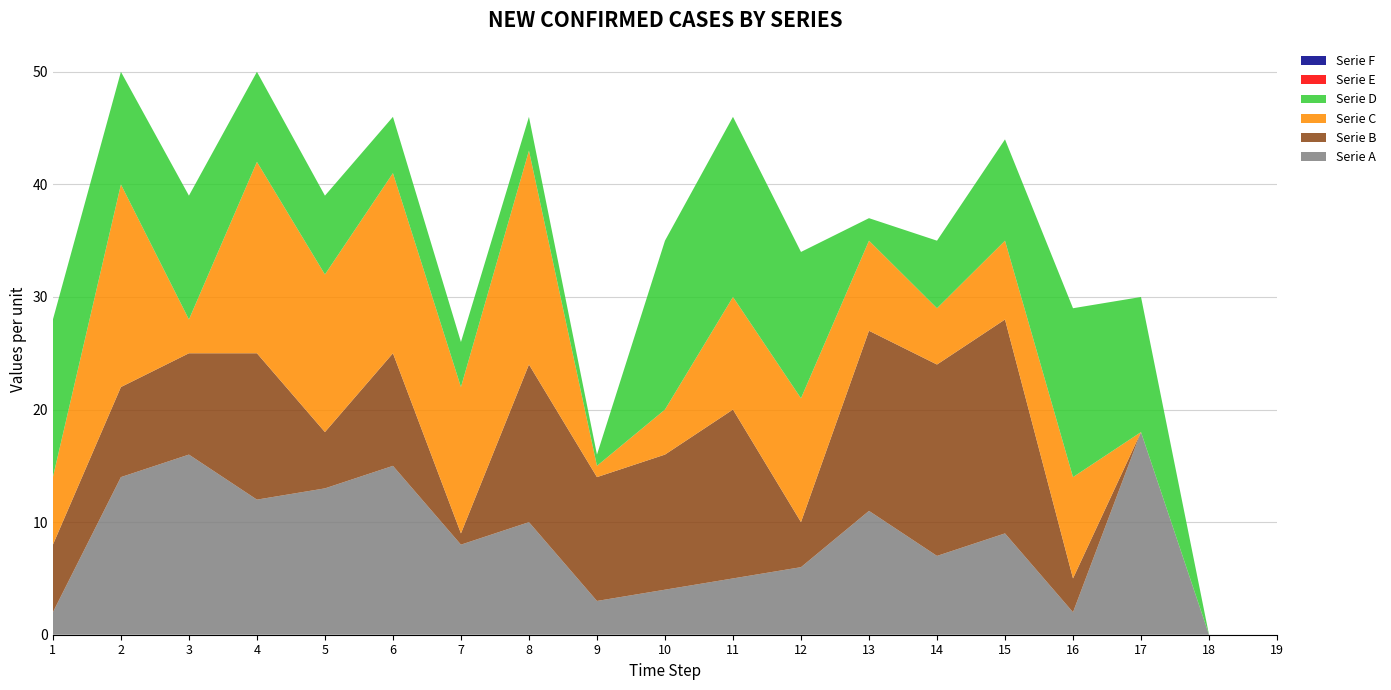

Reading left to right, extract all data points from this chart.

Serie A: 1=2	2=14	3=16	4=12	5=13	6=15	7=8	8=10	9=3	10=4	11=5	12=6	13=11	14=7	15=9	16=2	17=18	18=0	19=0
Serie B: 1=6	2=8	3=9	4=13	5=5	6=10	7=1	8=14	9=11	10=12	11=15	12=4	13=16	14=17	15=19	16=3	17=0	18=0	19=0
Serie C: 1=6	2=18	3=3	4=17	5=14	6=16	7=13	8=19	9=1	10=4	11=10	12=11	13=8	14=5	15=7	16=9	17=0	18=0	19=0
Serie D: 1=14	2=10	3=11	4=8	5=7	6=5	7=4	8=3	9=1	10=15	11=16	12=13	13=2	14=6	15=9	16=15	17=12	18=0	19=0
Serie E: 1=0	2=0	3=0	4=0	5=0	6=0	7=0	8=0	9=0	10=0	11=0	12=0	13=0	14=0	15=0	16=0	17=0	18=0	19=0
Serie F: 1=0	2=0	3=0	4=0	5=0	6=0	7=0	8=0	9=0	10=0	11=0	12=0	13=0	14=0	15=0	16=0	17=0	18=0	19=0